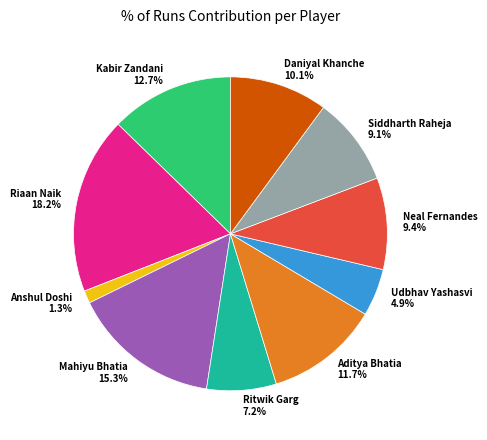

True or false: Riaan Naik accounts for 18% of the total.

True